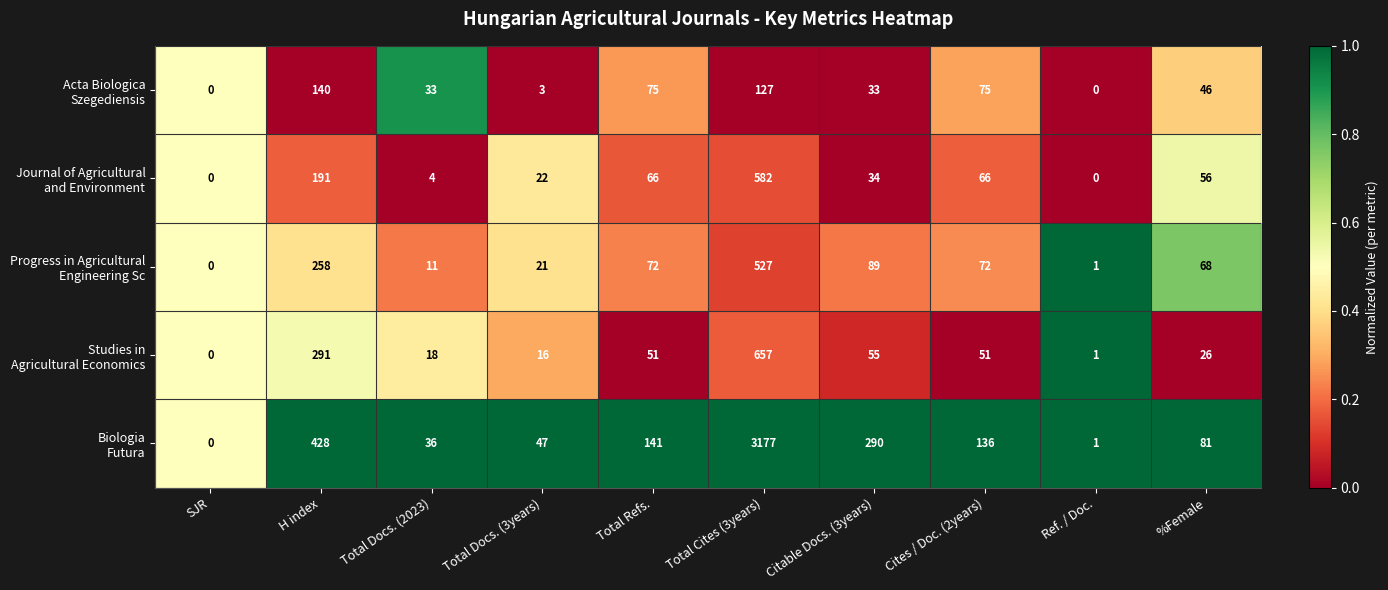

At which category is the sum across all series the highest?

Total Cites (3years)